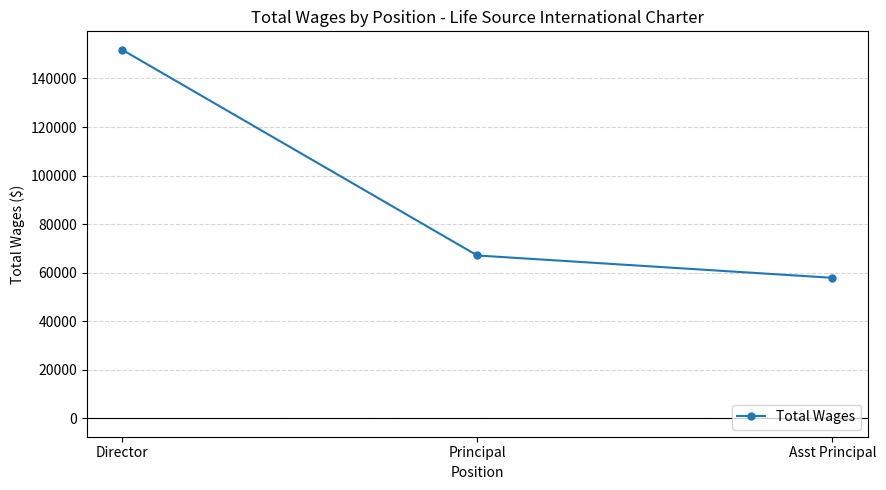

What is the sum of all values?

276793